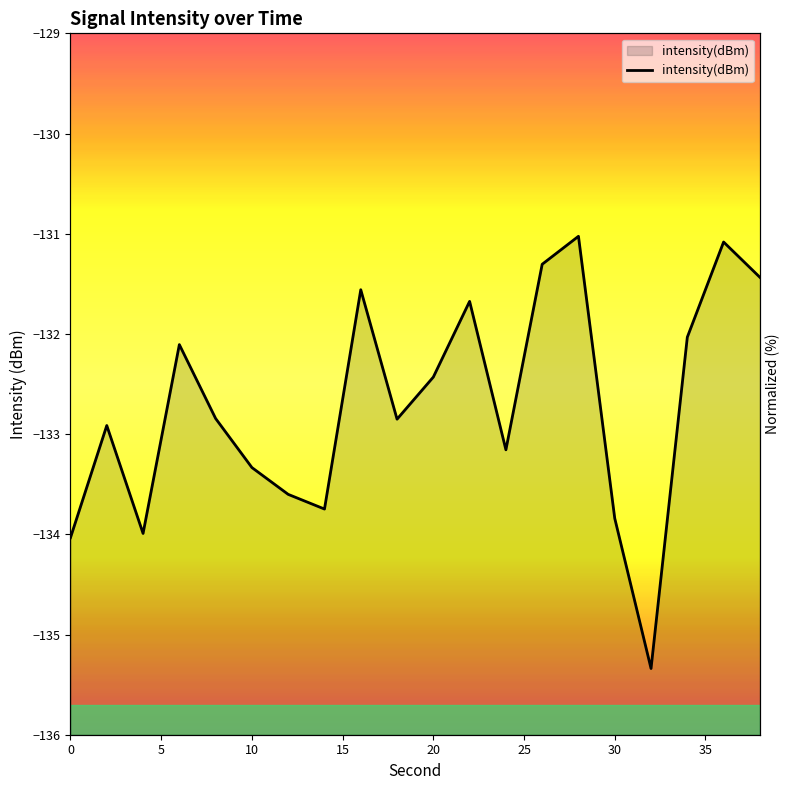

How many lines are shown in the chart?

1